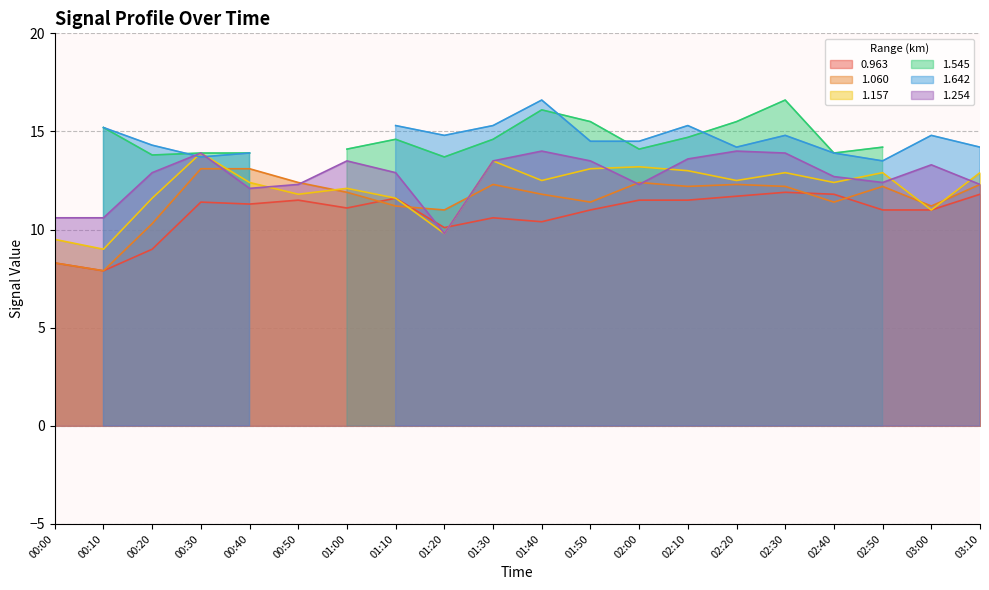

How many values in the 1.157 series are below 12?

7